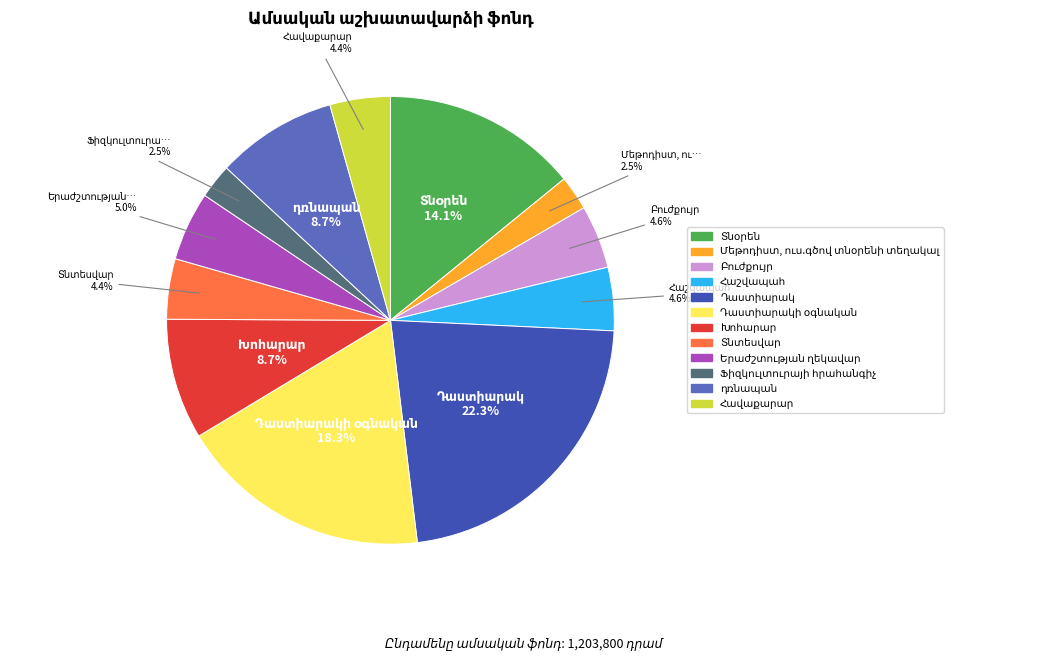

Does any single category account for the majority?

No